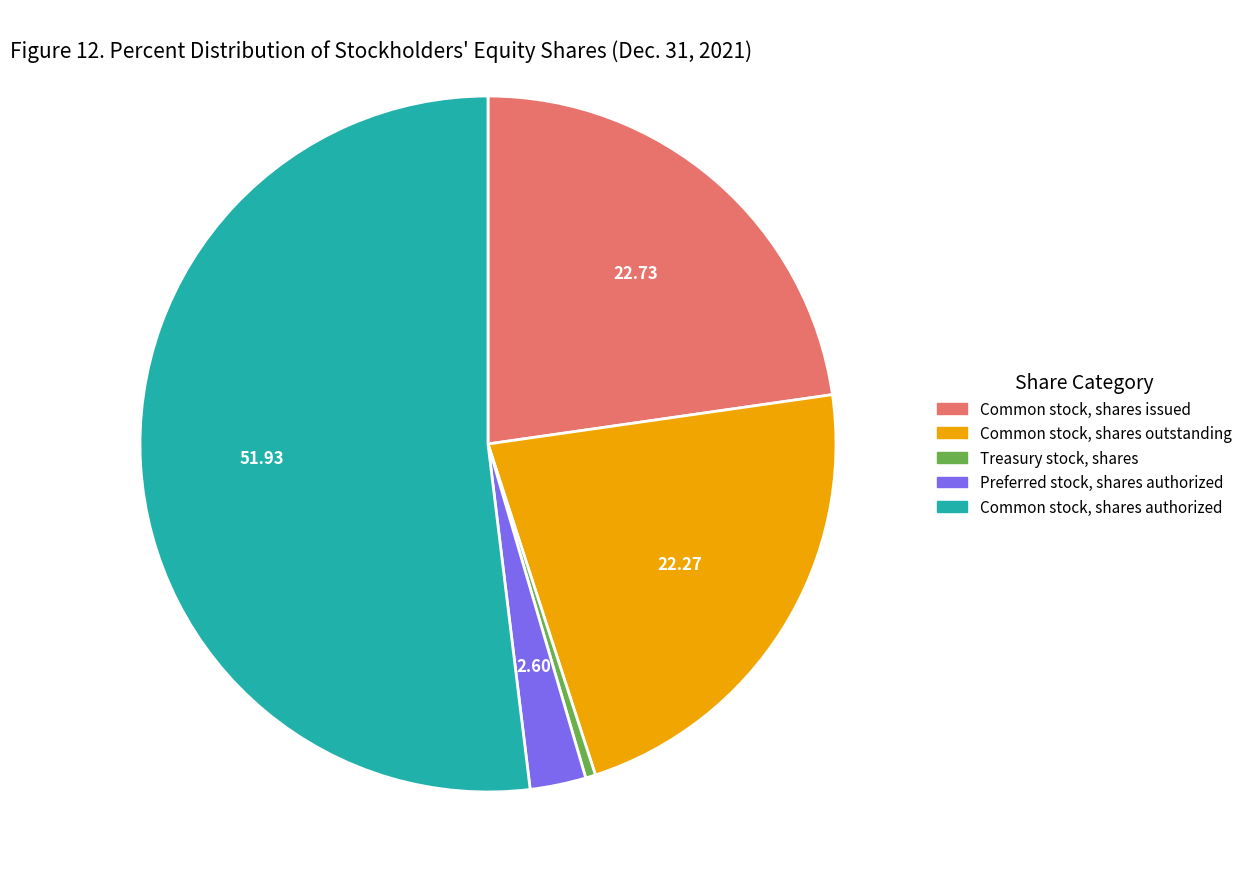

Which slice represents more than half of the pie?

Common stock, shares authorized